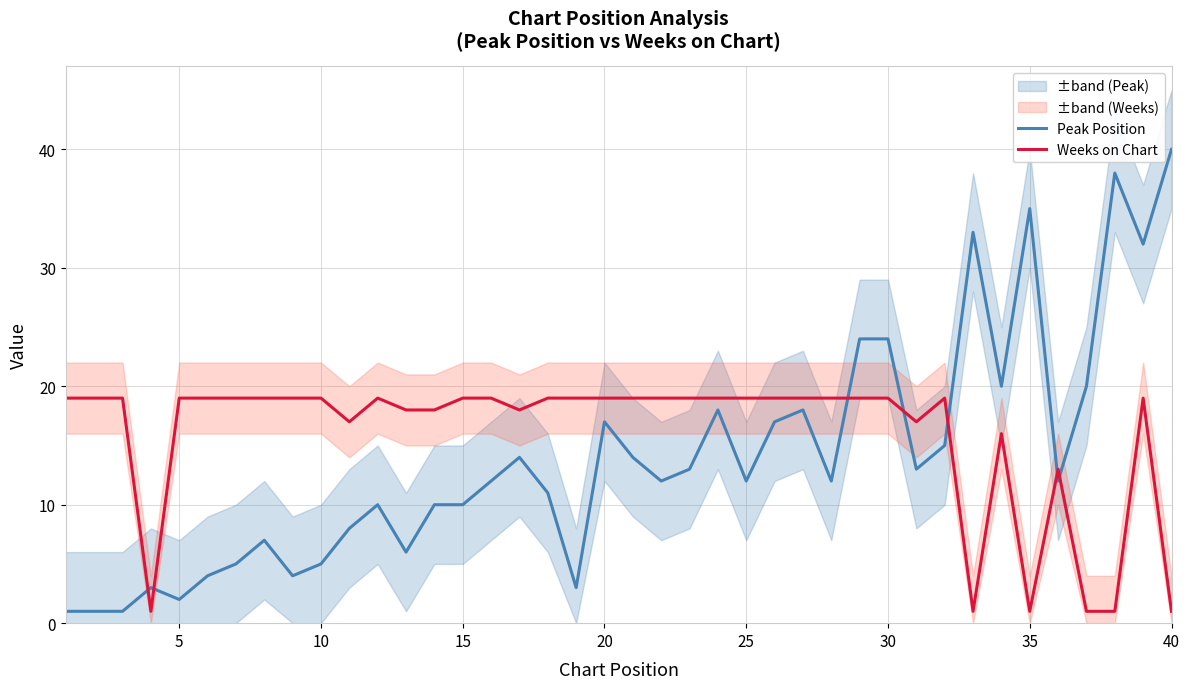

Rank the series by their maximum value, from highest to lowest.

Peak Position, Weeks on Chart